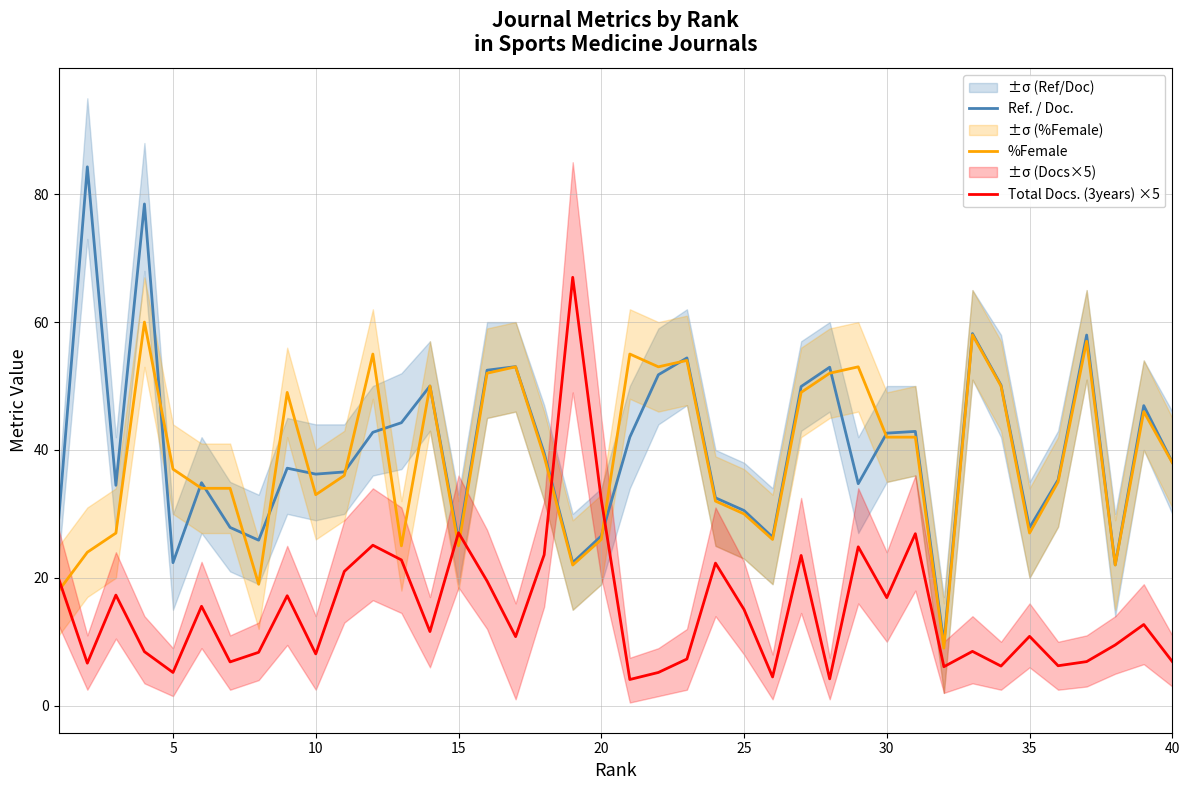

True or false: %Female and Ref. / Doc. cross at least once.

True